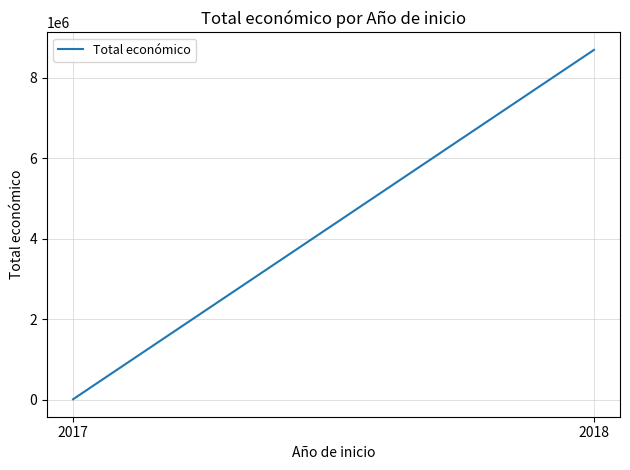

The value at 2018 is 13578463. True or false?

False